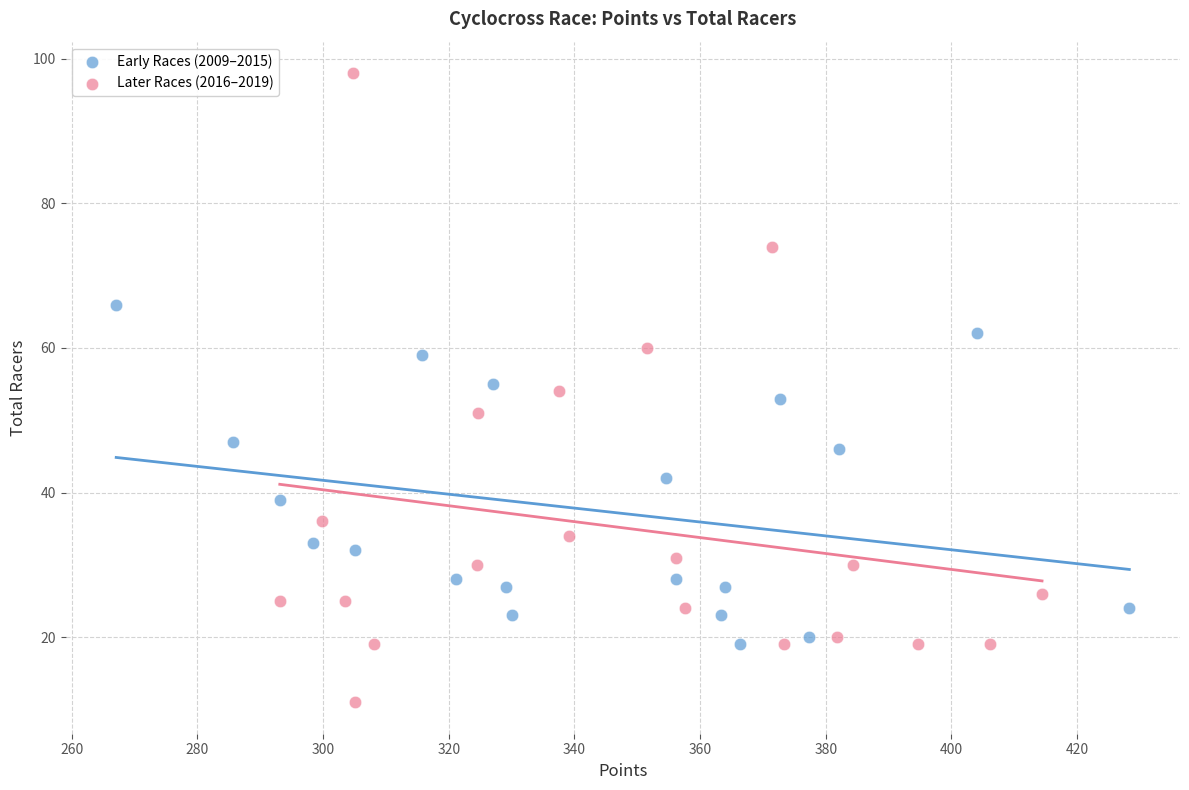

What are all the series names shown in the legend?

Early Races (2009–2015), Later Races (2016–2019)